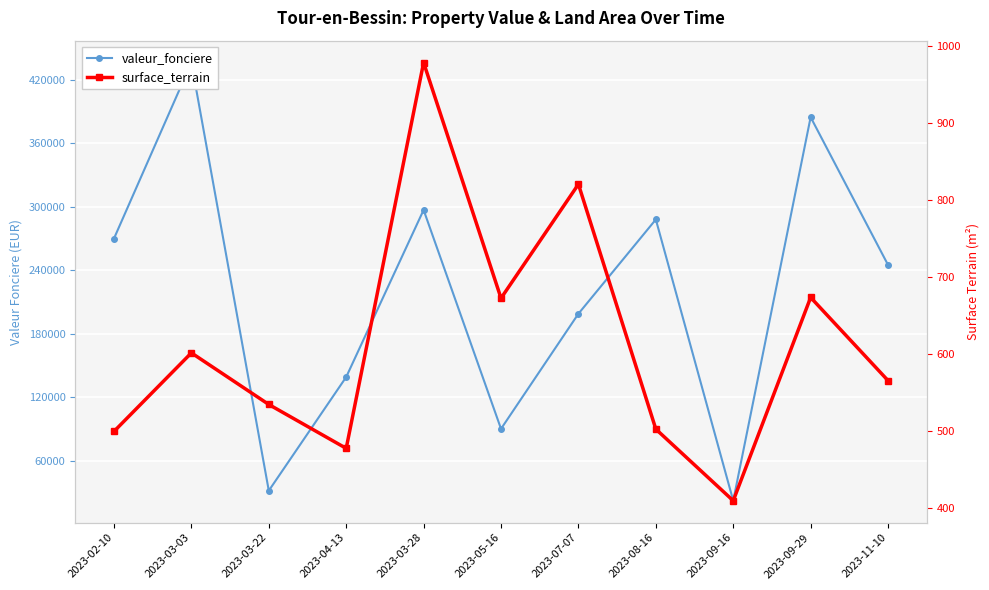

What is the difference between the surface_terrain values at 2023-04-13 and 2023-09-29?

196